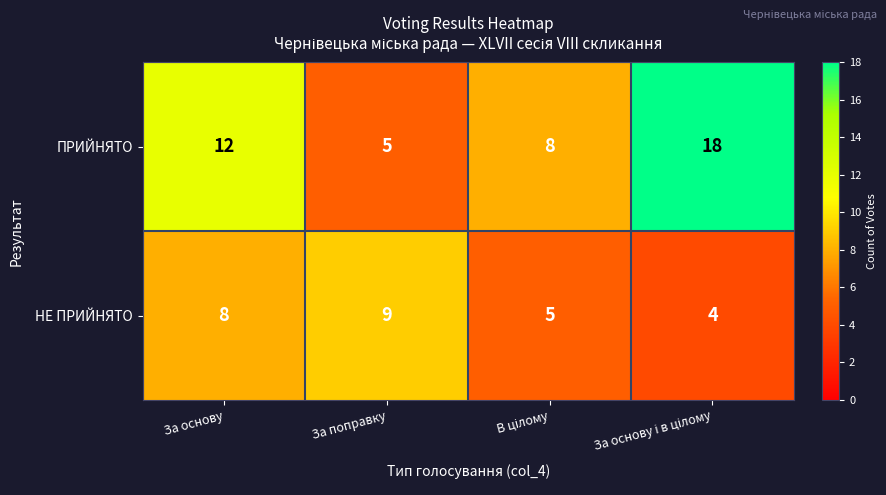

What is the total value across all series at За основу?

20